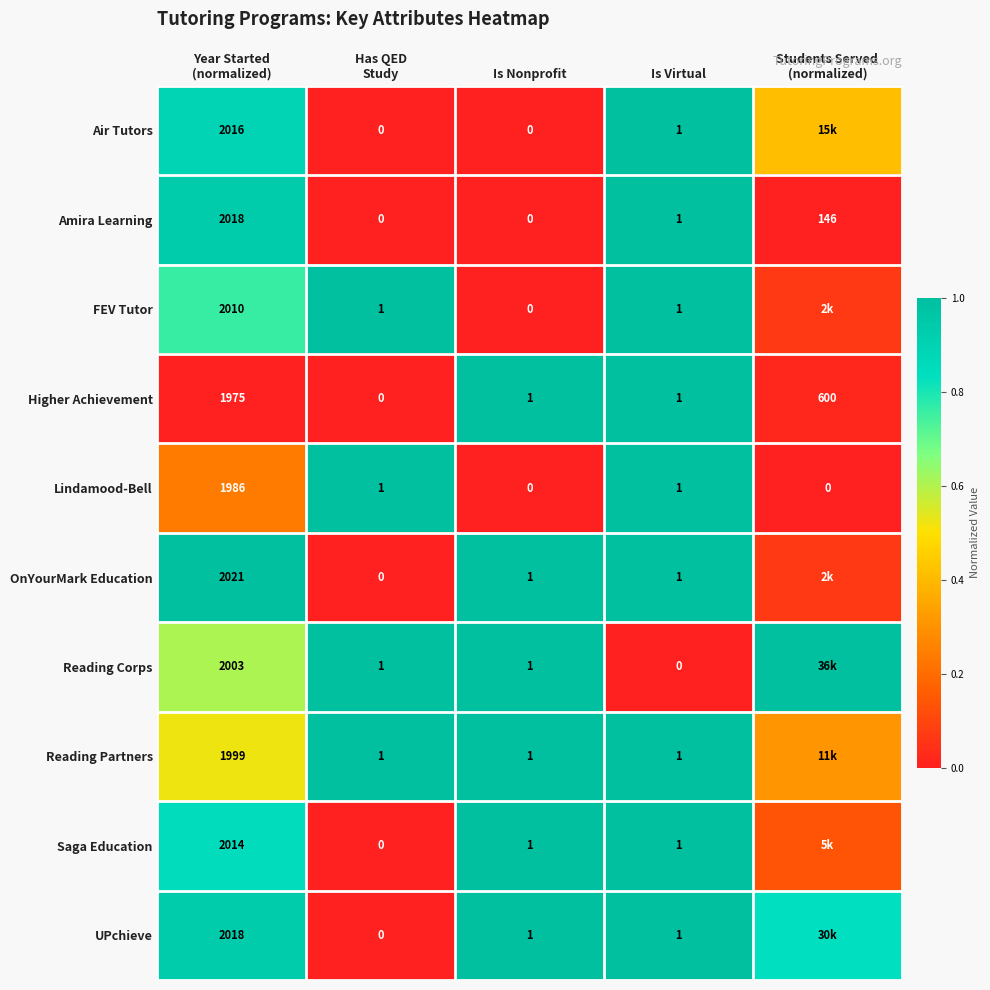

True or false: Saga Education has a value of 1.0 at Is Virtual.

True